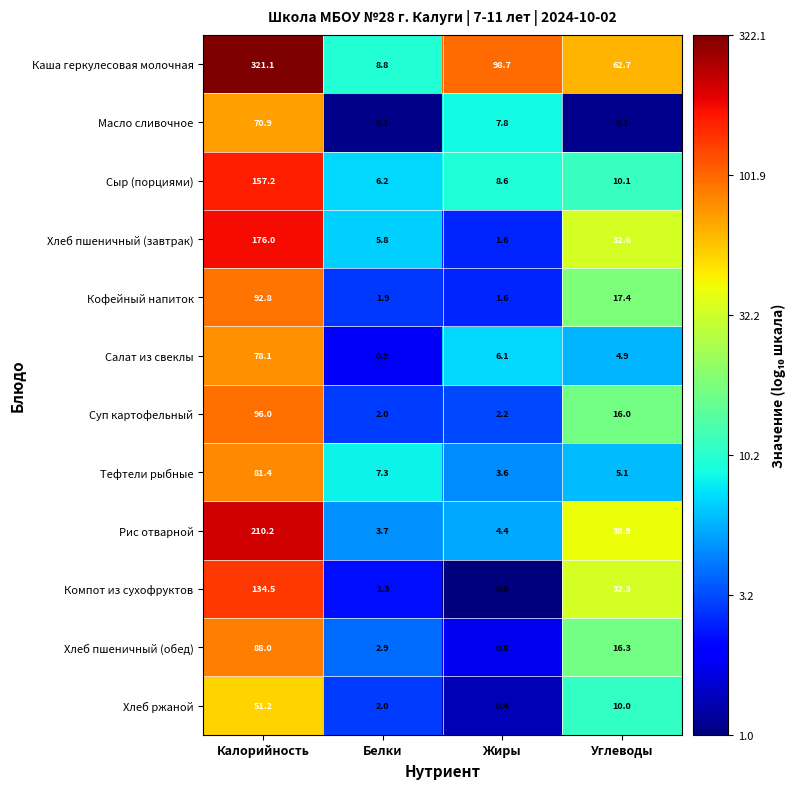

True or false: Суп картофельный has a value of 2.6 at Белки.

False